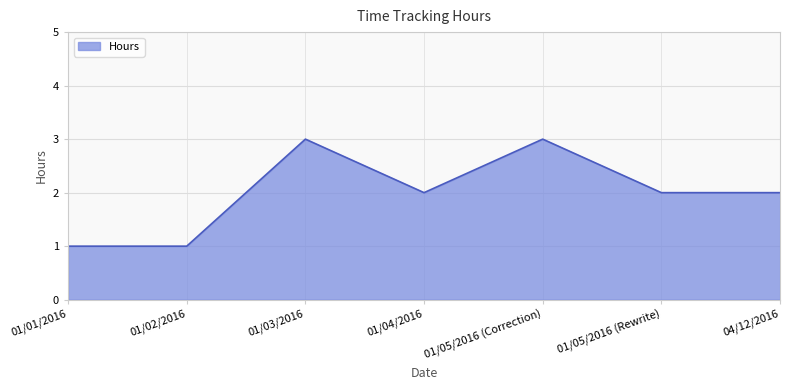

What value does the data have at 01/03/2016?

3